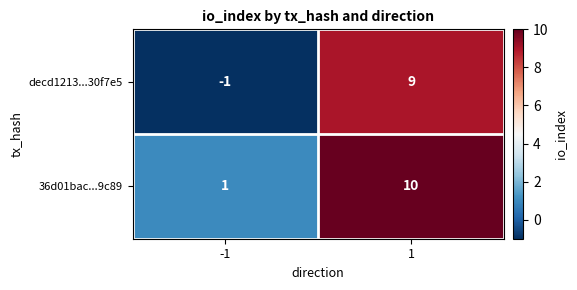

Is it true that 36d01bac...9c89 equals 6 at 1?

False